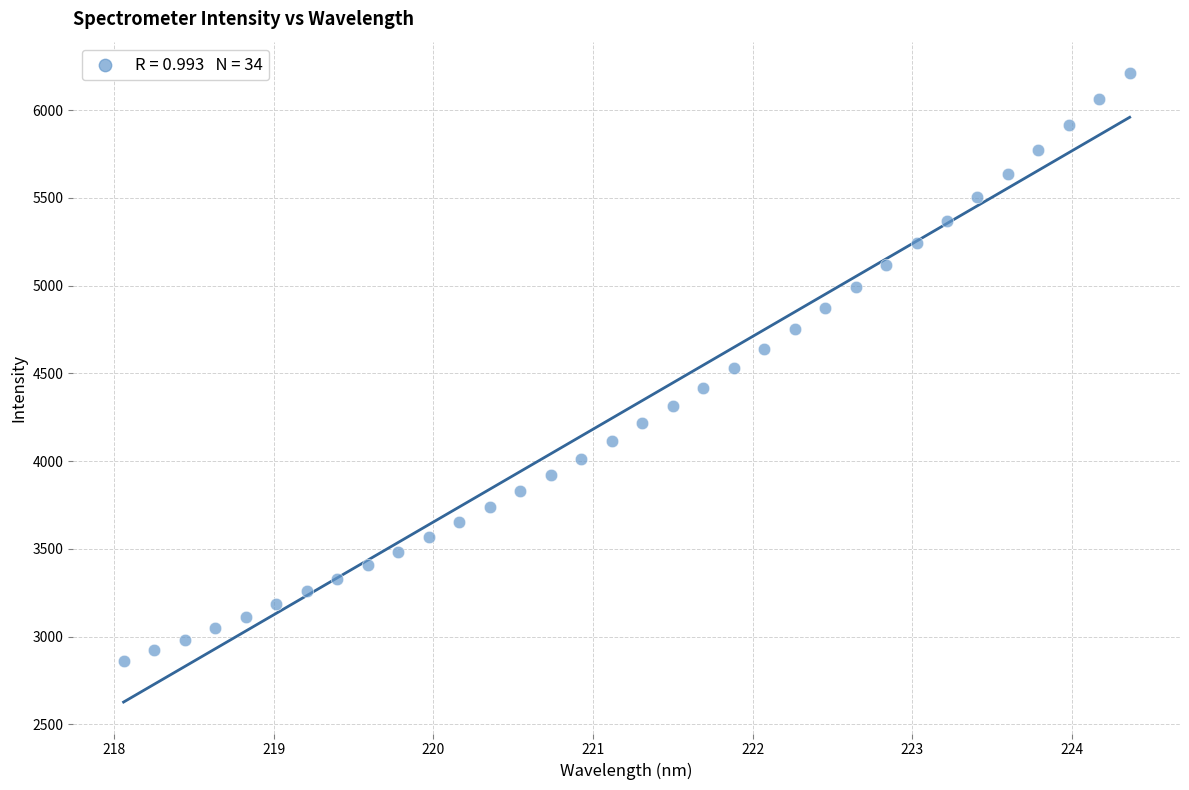

What is the range of Y values (max minus min)?

3349.0